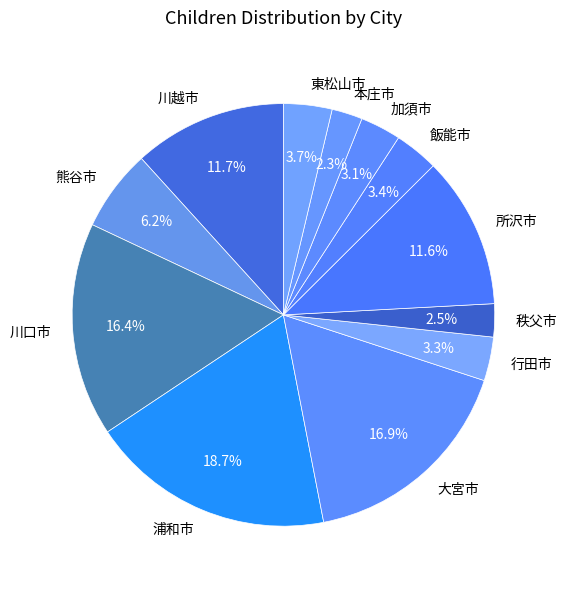

To the nearest percent, what is the combined percentage of 東松山市 and 飯能市?

7%